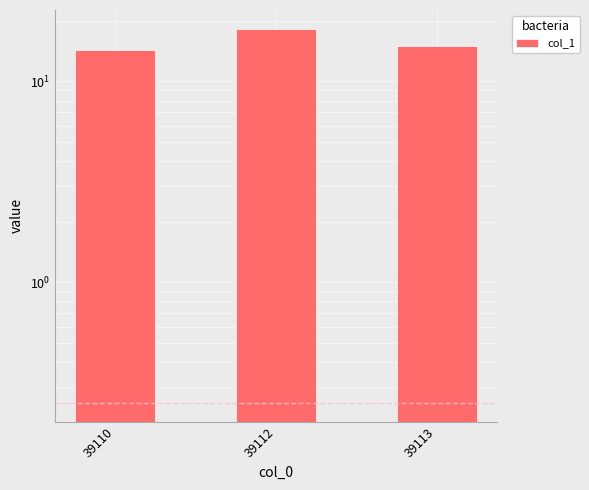

Is it true that the value at 39113 is 15.0?

True